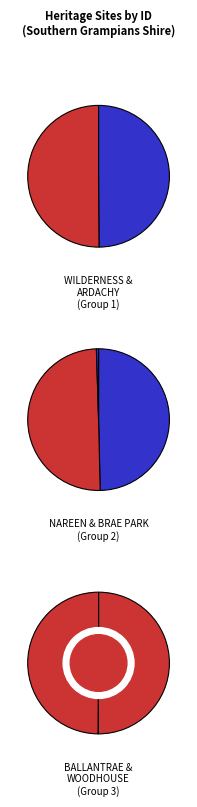

The WILDERNESS HOMESTEAD COMPLEX slice represents 17% of the pie. True or false?

True